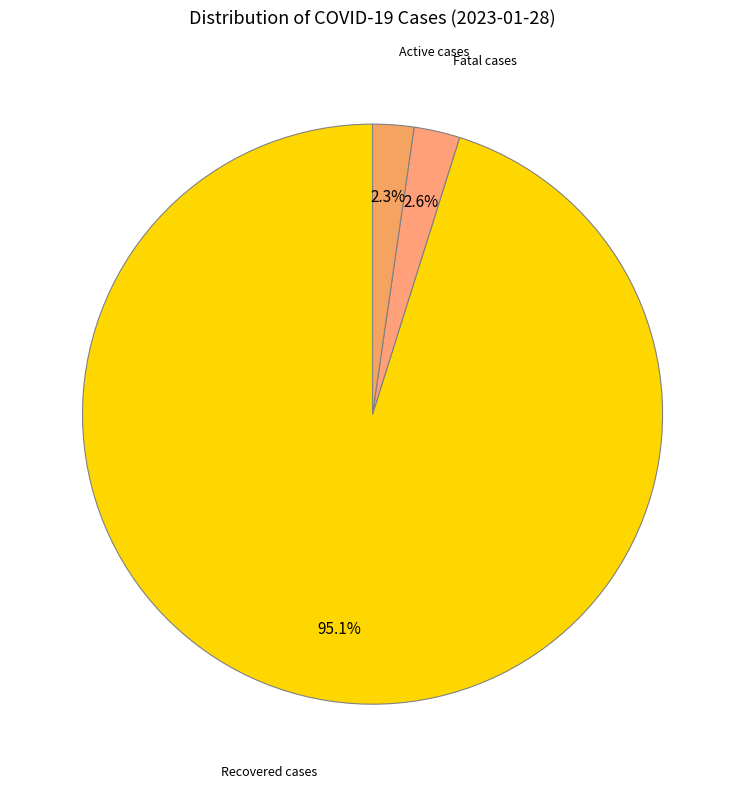

How many slices are in this pie chart?

3